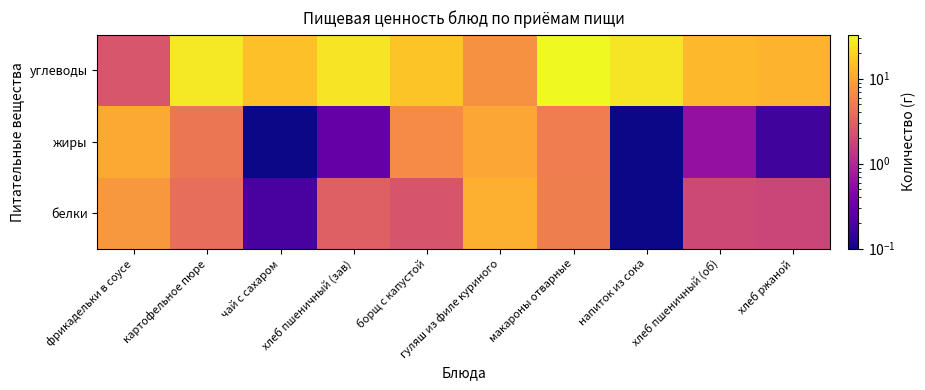

Reading left to right, extract all data points from this chart.

белки: фрикадельки в соусе=8.2	картофельное пюре=3.9	чай с сахаром=0.2	хлеб пшеничный (зав)=3.0	борщ с капустой=2.4	гуляш из филе куриного=11.9	макароны отварные=5.3	напиток из сока=0.1	хлеб пшеничный (об)=1.9	хлеб ржаной=1.8
жиры: фрикадельки в соусе=10.8	картофельное пюре=4.6	чай с сахаром=0.0	хлеб пшеничный (зав)=0.3	борщ с капустой=6.6	гуляш из филе куриного=10.5	макароны отварные=5.2	напиток из сока=0.0	хлеб пшеничный (об)=0.6	хлеб ржаной=0.2
углеводы: фрикадельки в соусе=2.5	картофельное пюре=26.4	чай с сахаром=15.0	хлеб пшеничный (зав)=24.8	борщ с капустой=16.1	гуляш из филе куриного=7.2	макароны отварные=32.8	напиток из сока=25.2	хлеб пшеничный (об)=13.3	хлеб ржаной=12.4